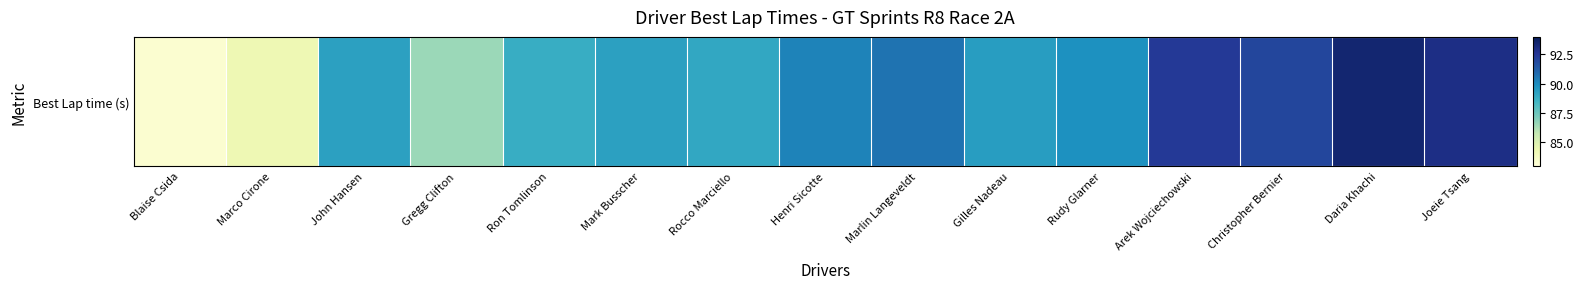

List the labels in order of value, largest first.

Daria Khachi, Joeie Tsang, Arek Wojciechowski, Christopher Bernier, Marlin Langeveldt, Henri Sicotte, Rudy Glarner, Gilles Nadeau, John Hansen, Mark Busscher, Rocco Marciello, Ron Tomlinson, Gregg Clifton, Marco Cirone, Blaise Csida